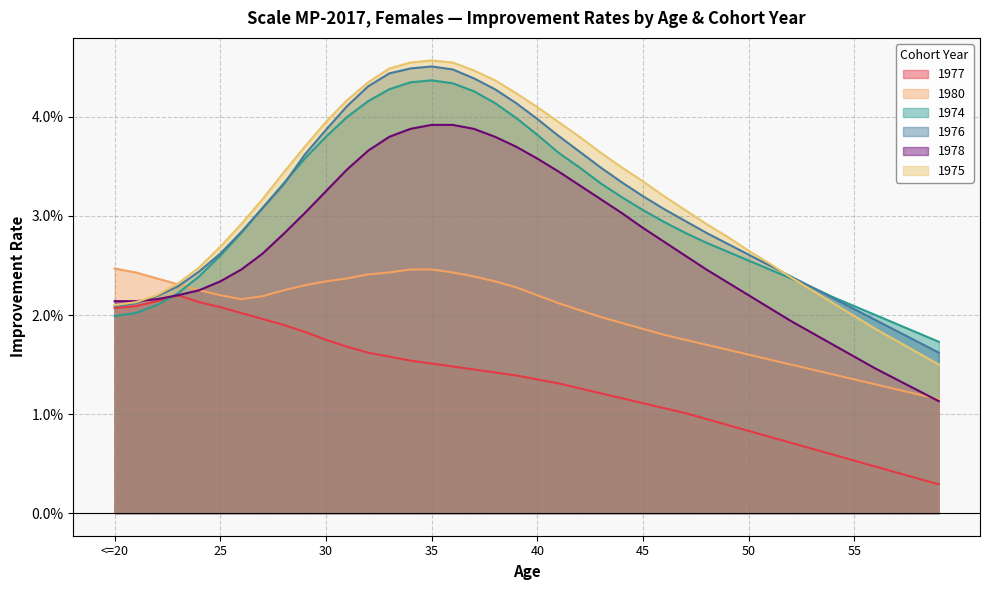

In 1975, how many points are higher than both neighbors (excluding endpoints)?

1